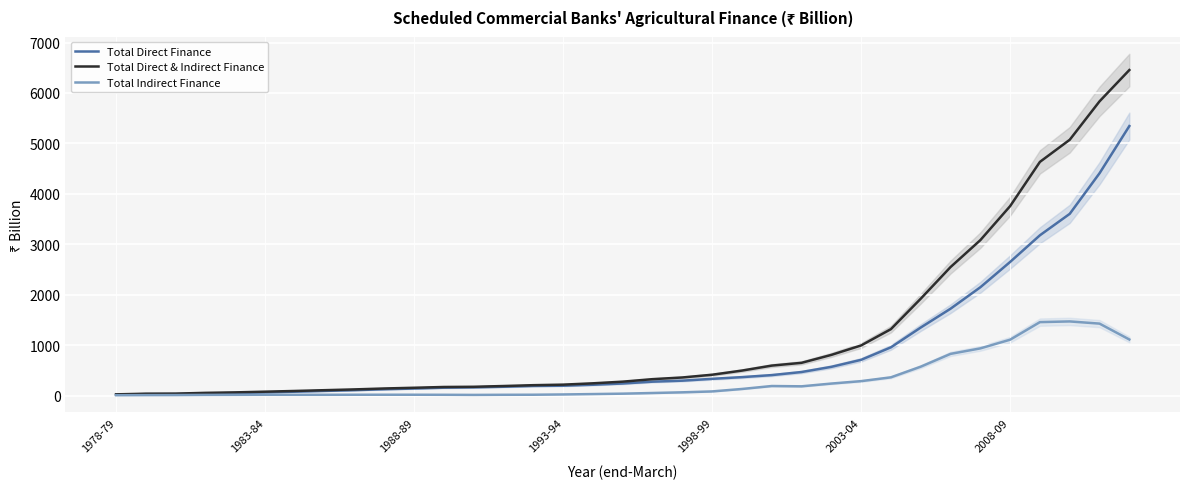

What is the smallest value displayed?

5.8